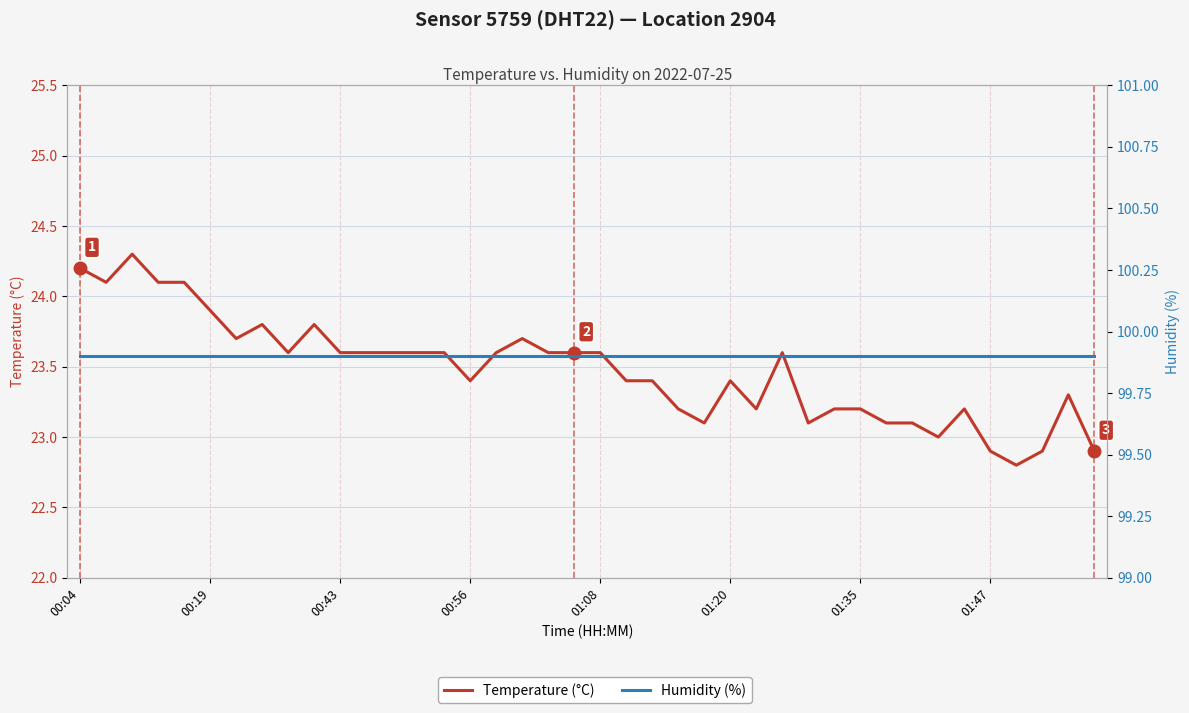

The Temperature (°C) series shows 22.9 at 37. True or false?

True